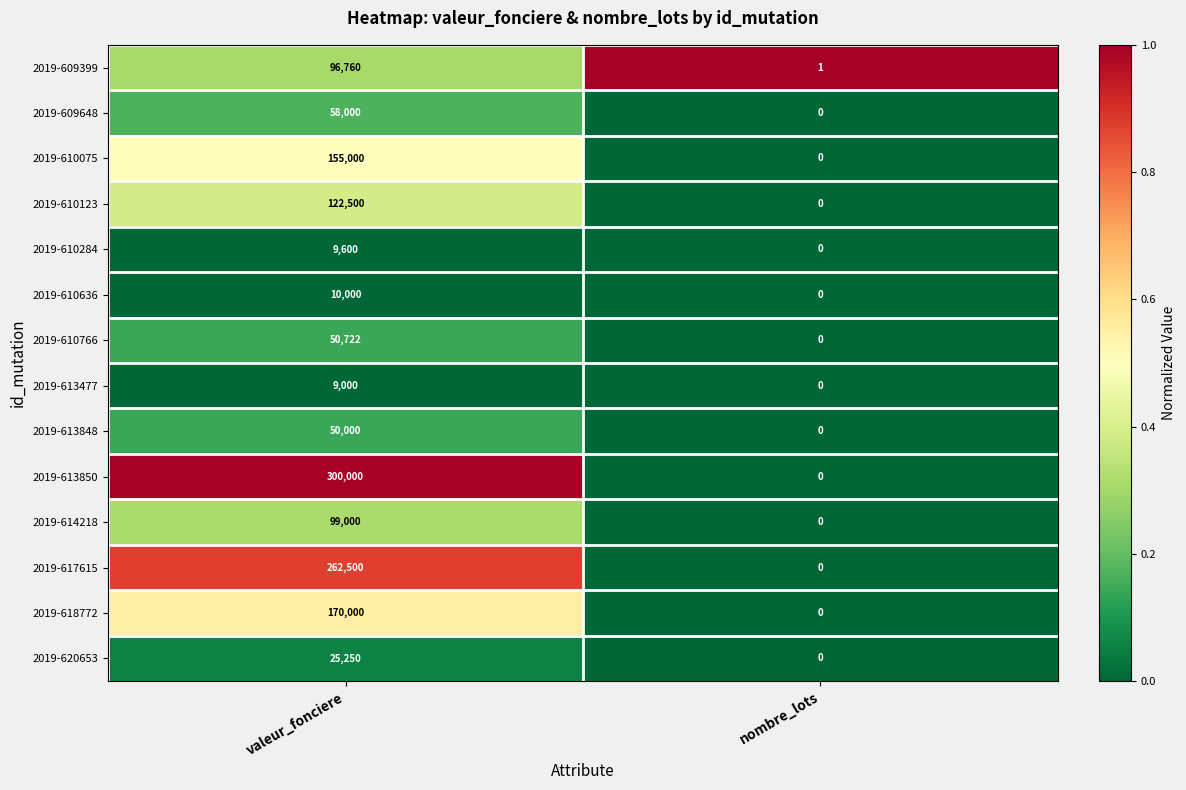

What is the total value across all series at nombre_lots?

1